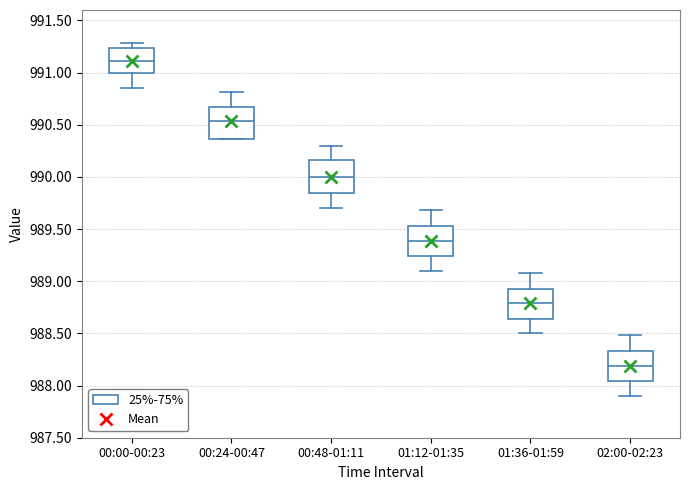

Reading left to right, transcribe this box plot: for each box, give where its median line is, the range the box spans, and where its two whiskers end, as read against the y-axis. The values are not printed on the chart, so give them approximately, as read against the axis.

00:00-00:23: median 991.10, box 991.00 to 991.25, whiskers 990.85 to 991.30
00:24-00:47: median 990.55, box 990.35 to 990.65, whiskers 990.35 to 990.80
00:48-01:11: median 990.00, box 989.85 to 990.15, whiskers 989.70 to 990.30
01:12-01:35: median 989.40, box 989.25 to 989.55, whiskers 989.10 to 989.70
01:36-01:59: median 988.80, box 988.65 to 988.95, whiskers 988.50 to 989.10
02:00-02:23: median 988.20, box 988.05 to 988.35, whiskers 987.90 to 988.50